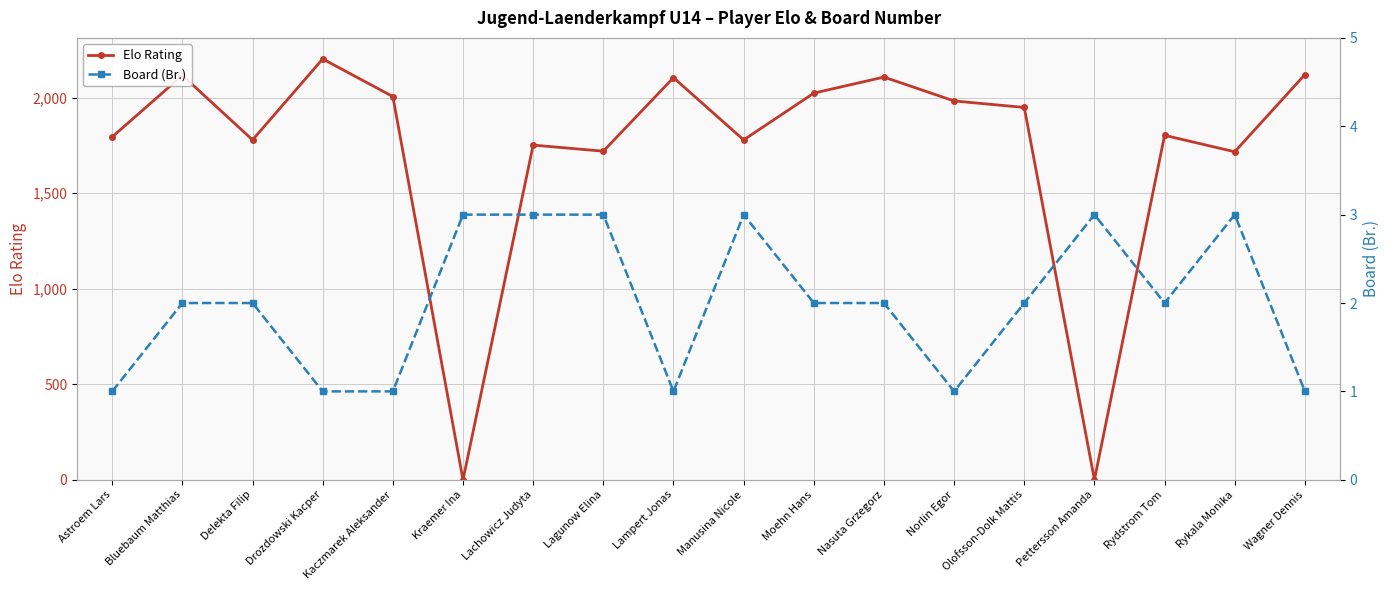

Count the number of data series in this chart.

2